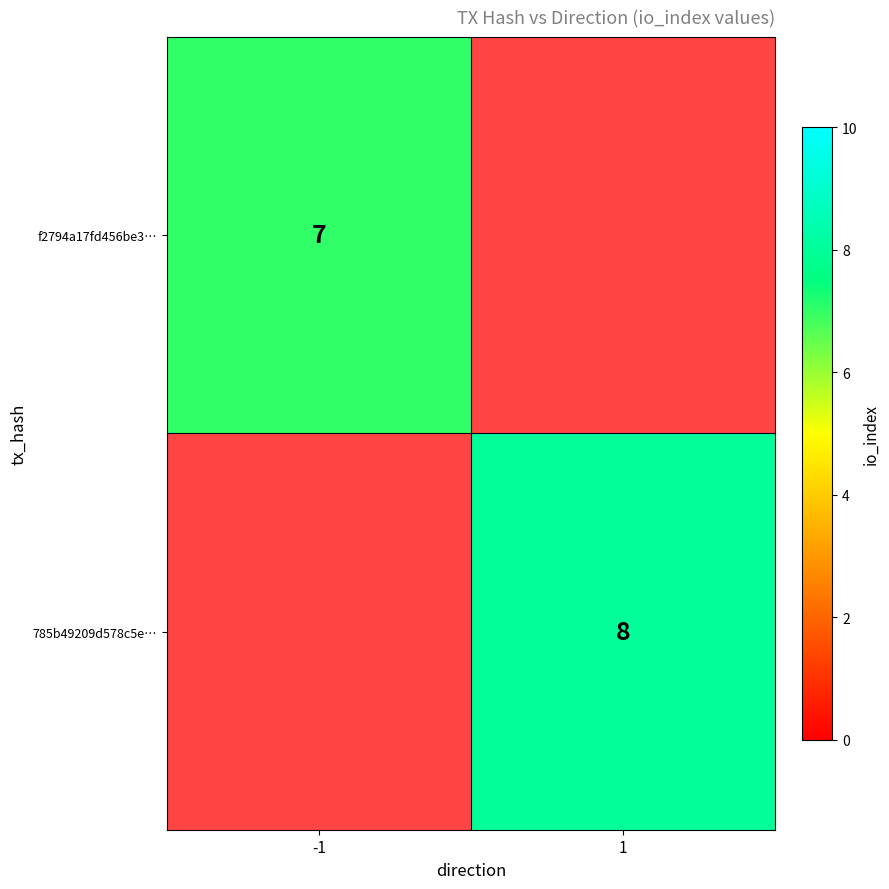

What is the greatest value displayed?

8.0